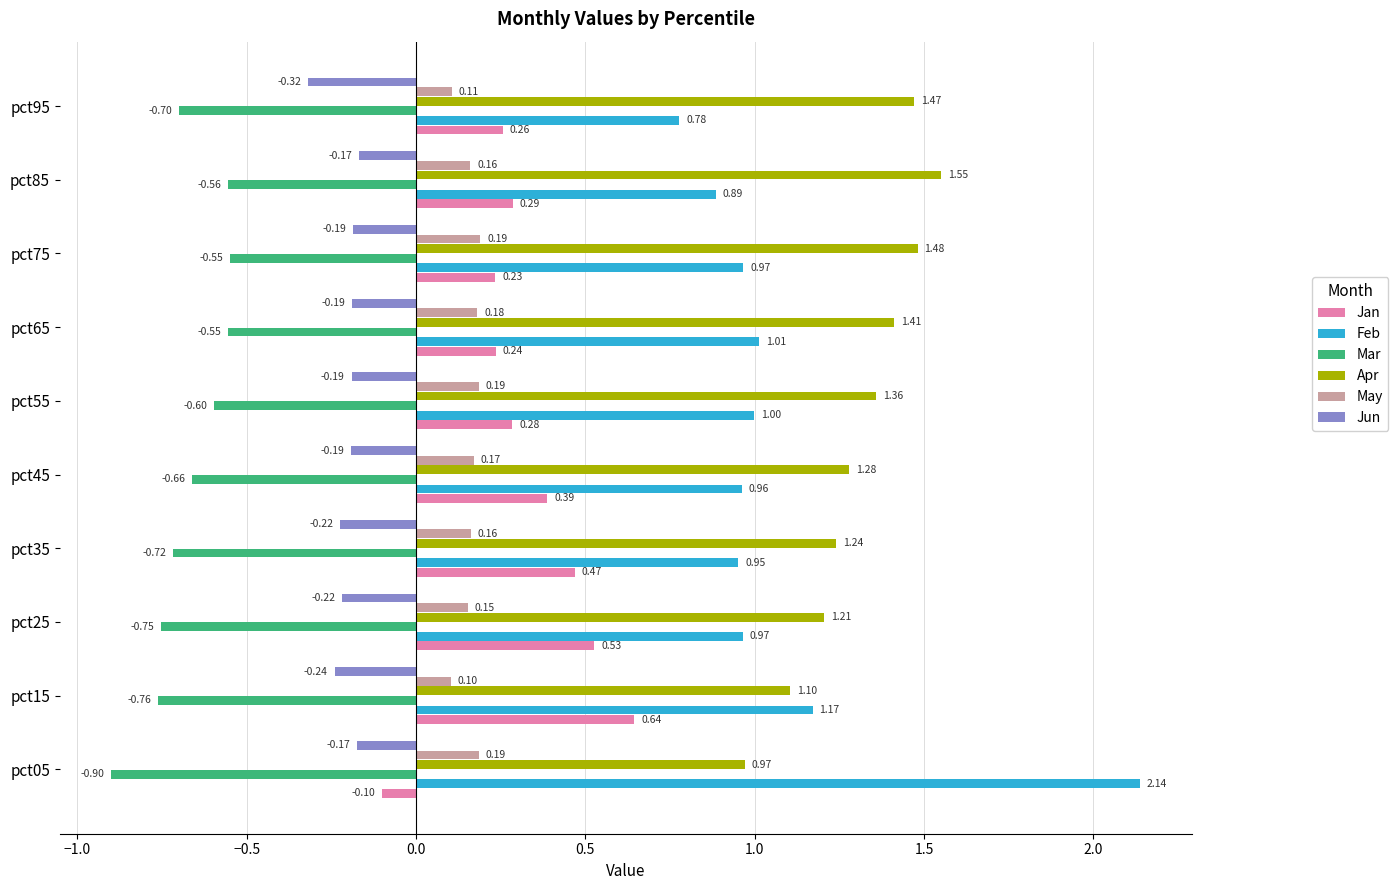

Is the value of Feb at pct15 greater than the value of Apr at pct85?

No